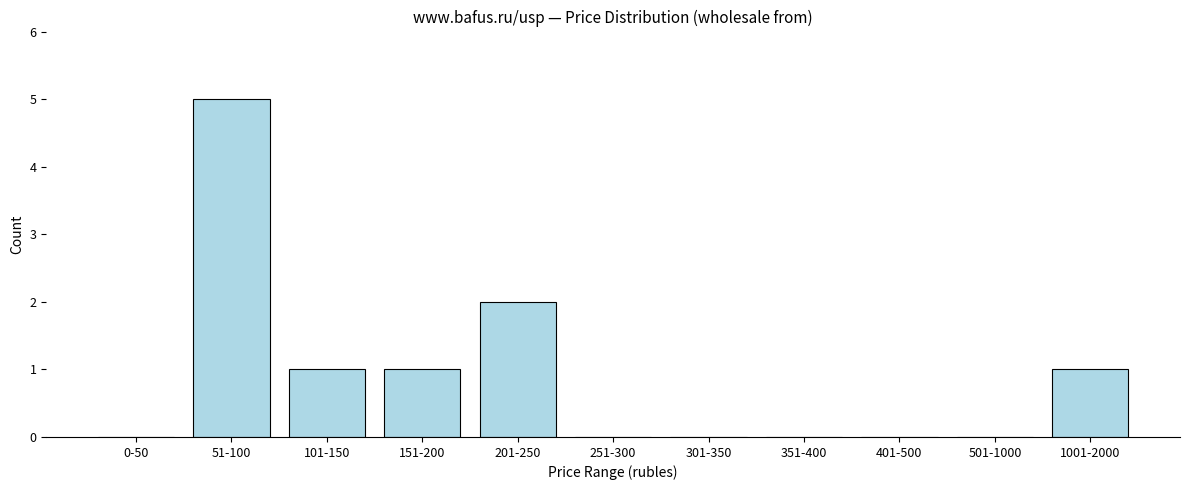

Reading left to right, list all the values displayed in this chart.

0-50=0	51-100=5	101-150=1	151-200=1	201-250=2	251-300=0	301-350=0	351-400=0	401-500=0	501-1000=0	1001-2000=1